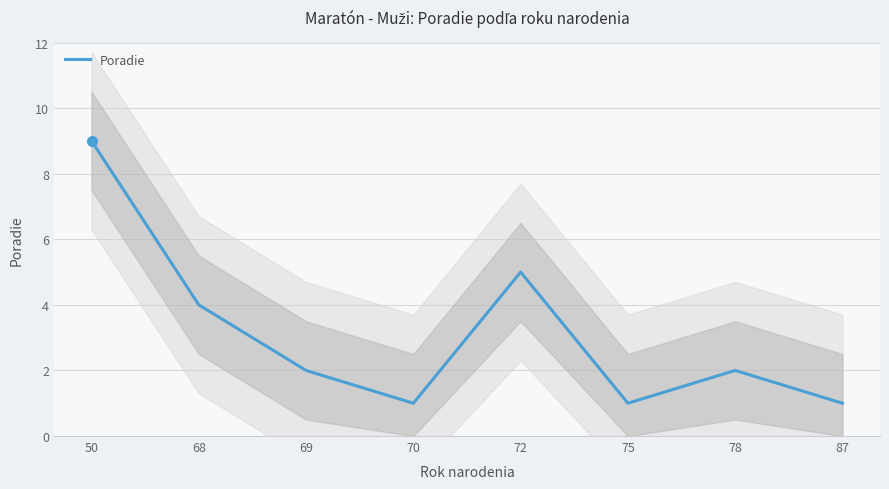

How many interior local valleys (lower than both neighbors) does the data have?

2